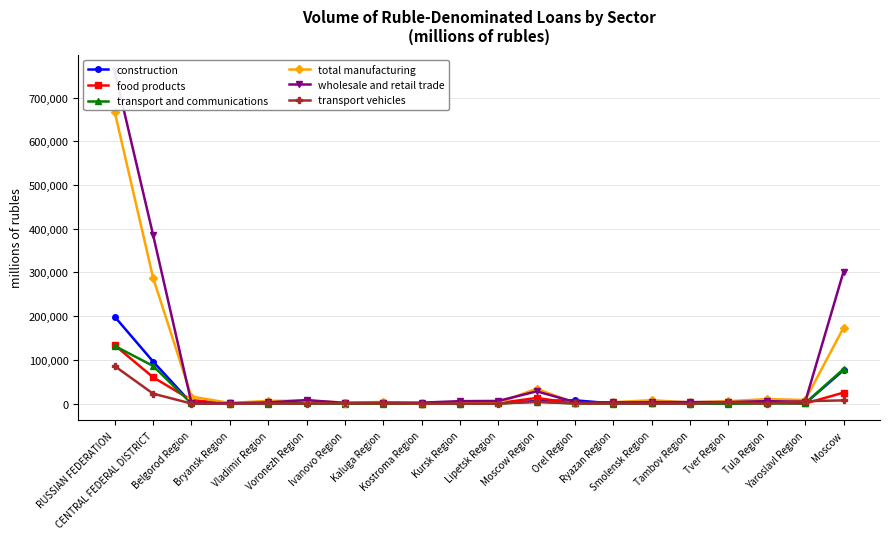

Is the value of transport vehicles at Kostroma Region greater than the value of wholesale and retail trade at Ivanovo Region?

No